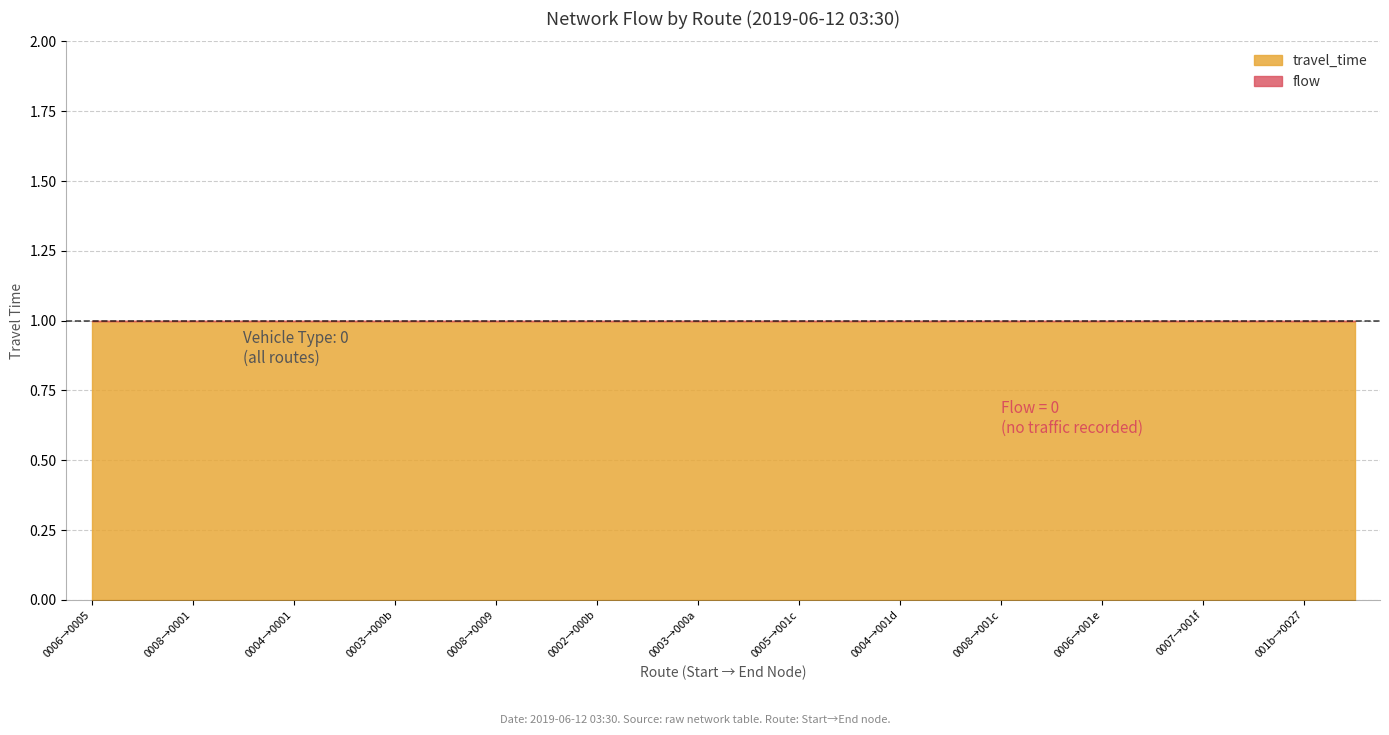

True or false: travel_time has more than 1 interior local peaks.

False